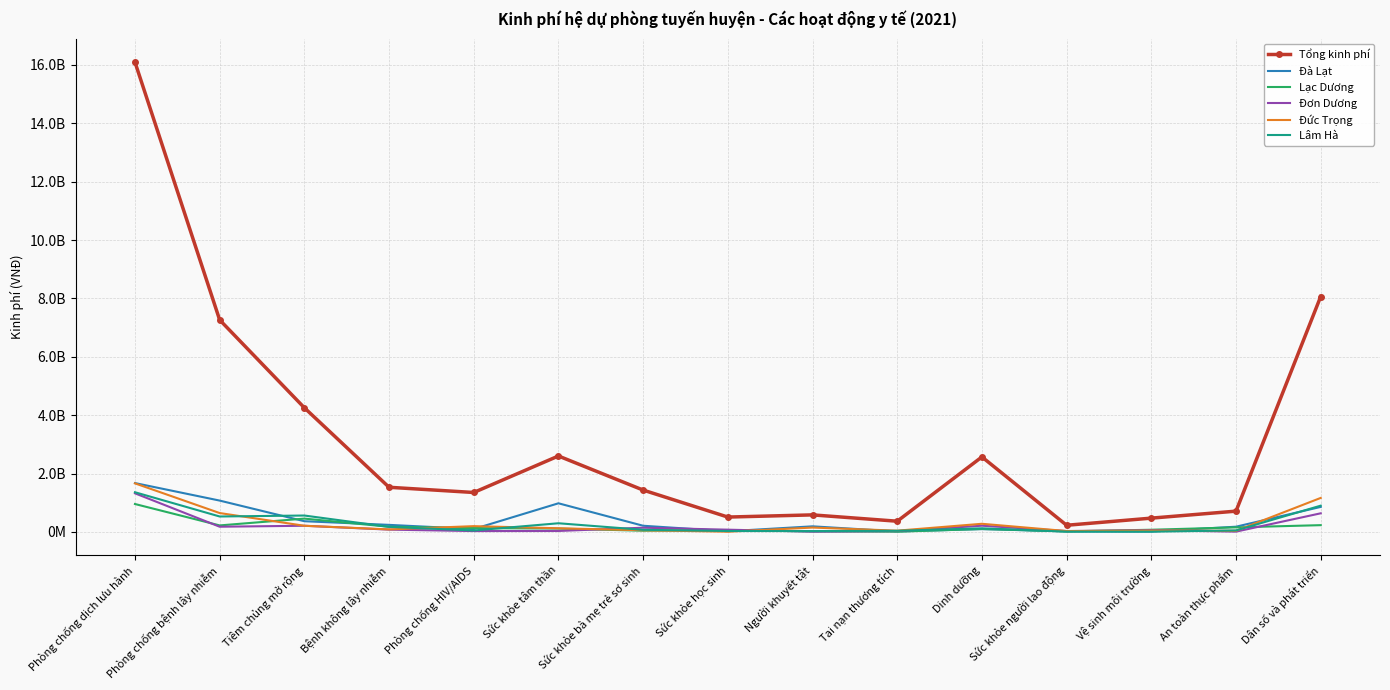

What is the maximum value for Lạc Dương?

955668000